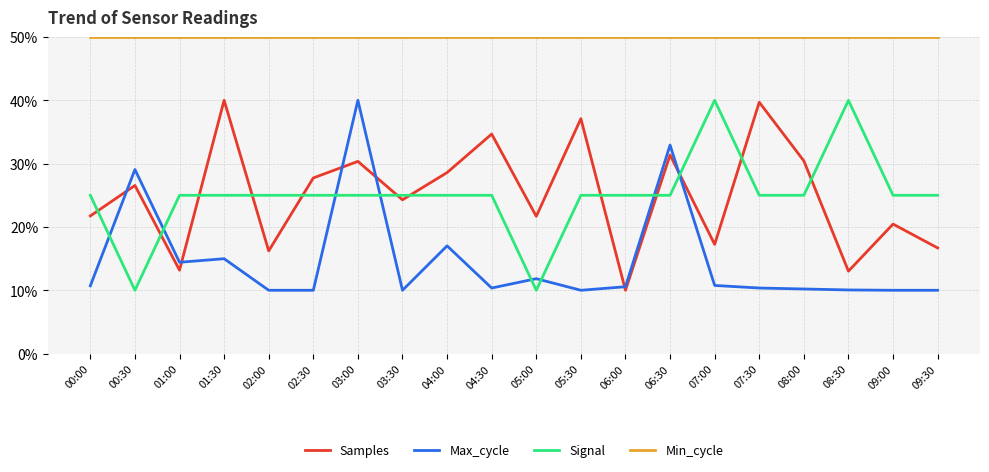

At 04:00, list the series in order from largest to smallest.

Min_cycle, Samples, Signal, Max_cycle